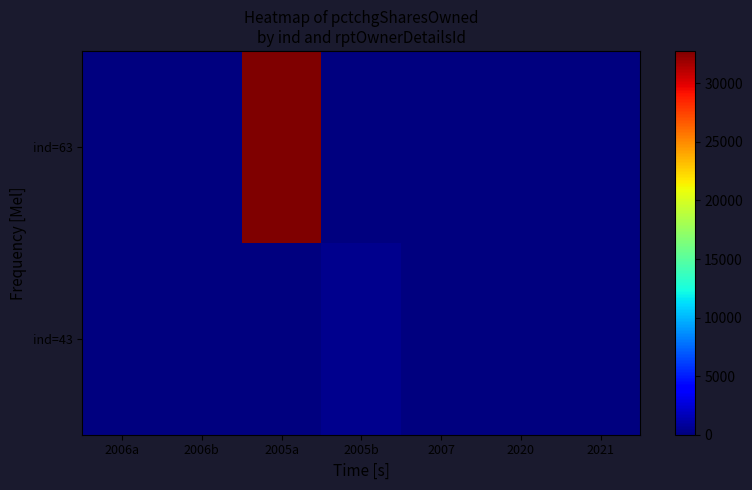

Count the number of categories in the chart.

7